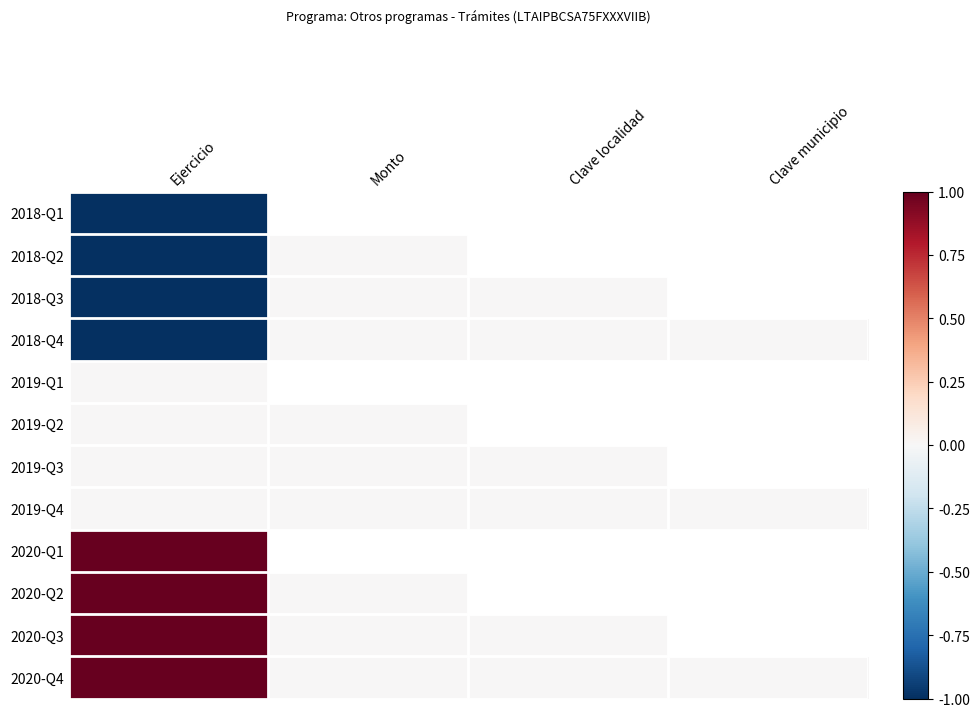

True or false: 2020-Q3 has a value of 1.0 at Ejercicio.

True